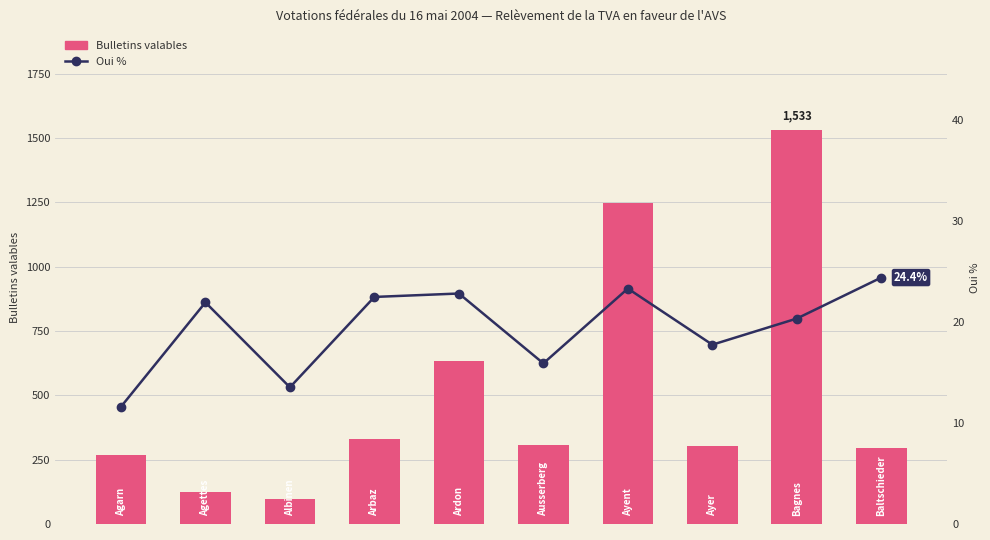

What is the sum of all Oui % values?

194.2